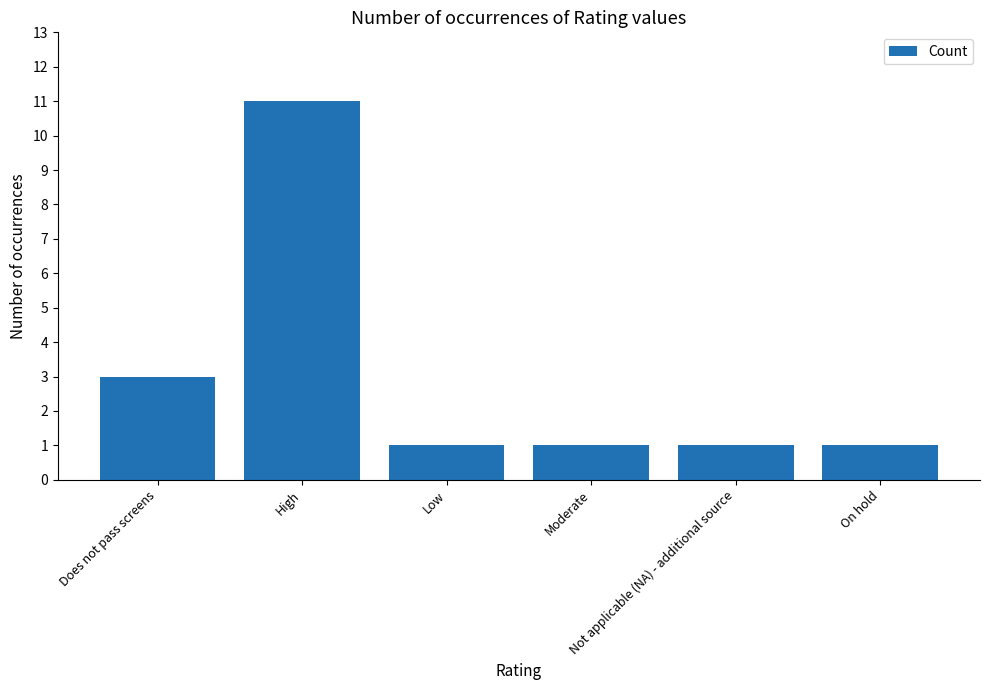

At which label is the value closest to 6?

Does not pass screens